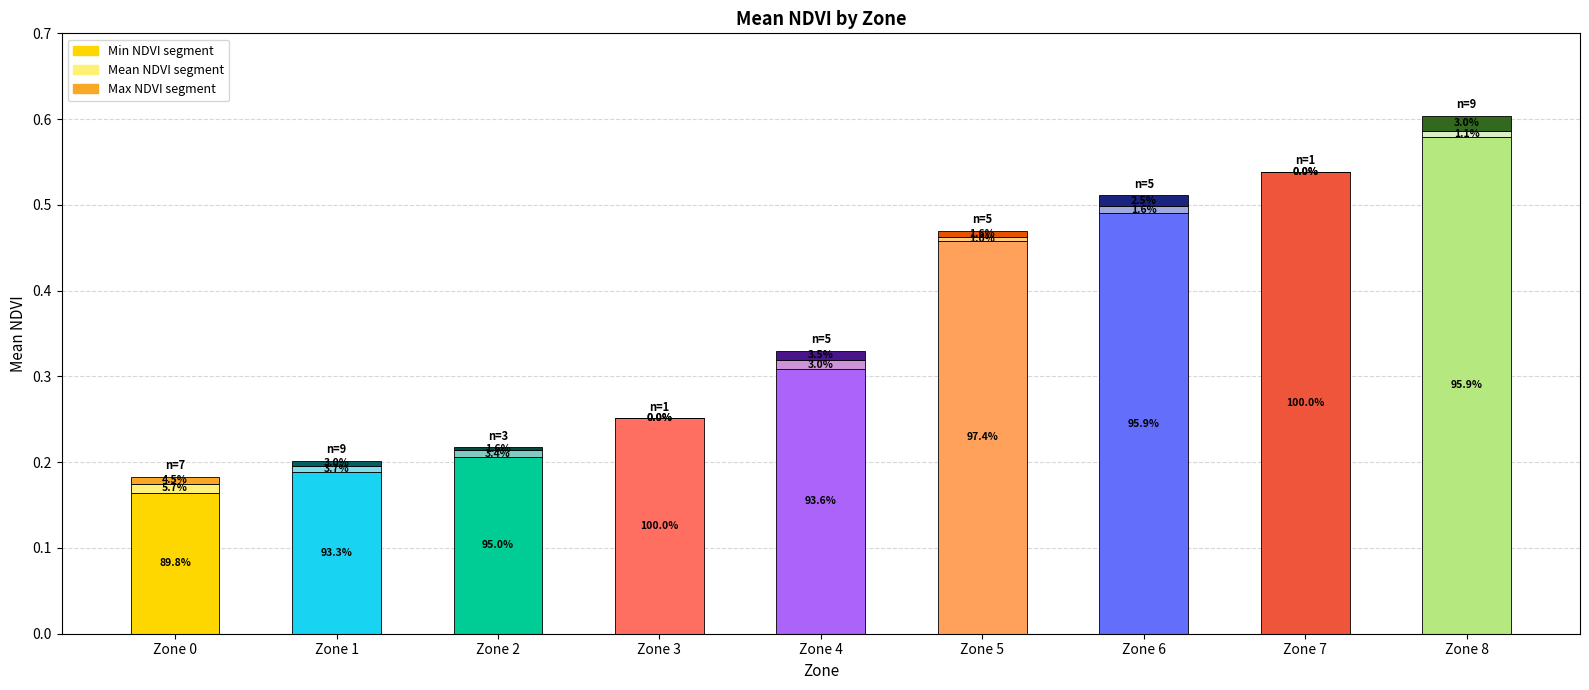

What is the sum of the Min NDVI segment values at Zone 3 and Zone 6?

0.7